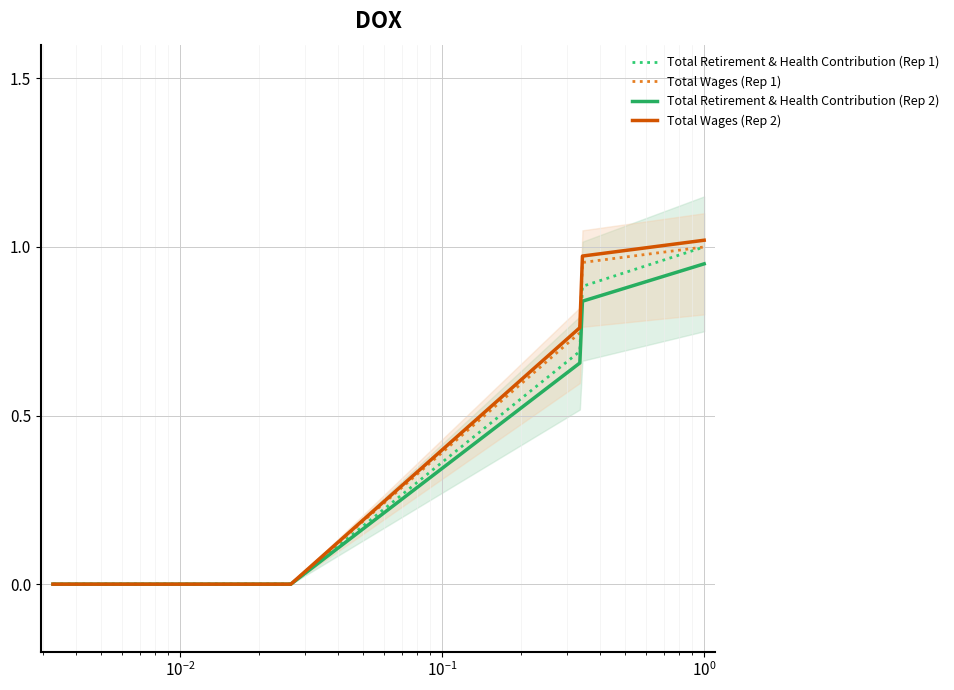

Reading right to left, extract all data points from this chart.

Total Retirement & Health Contribution (Rep 1): 1.0	0.9	0.7	0.0	0.0
Total Wages (Rep 1): 1.0	1.0	0.7	0.0	0.0
Total Retirement & Health Contribution (Rep 2): 0.9	0.8	0.7	0.0	0.0
Total Wages (Rep 2): 1.0	1.0	0.8	0.0	0.0